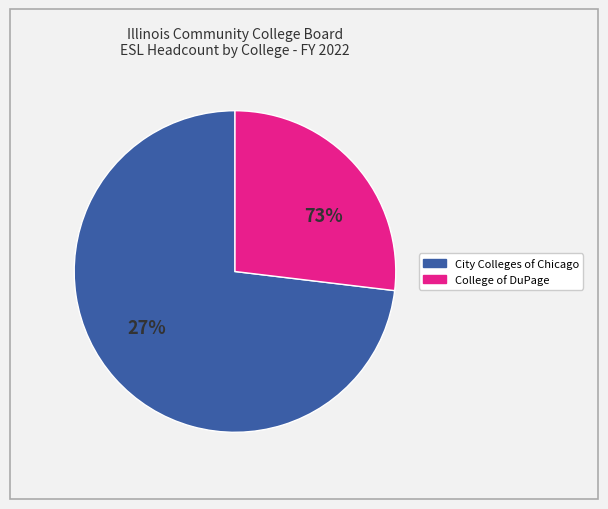

What is the largest slice in the pie chart?

City Colleges of Chicago